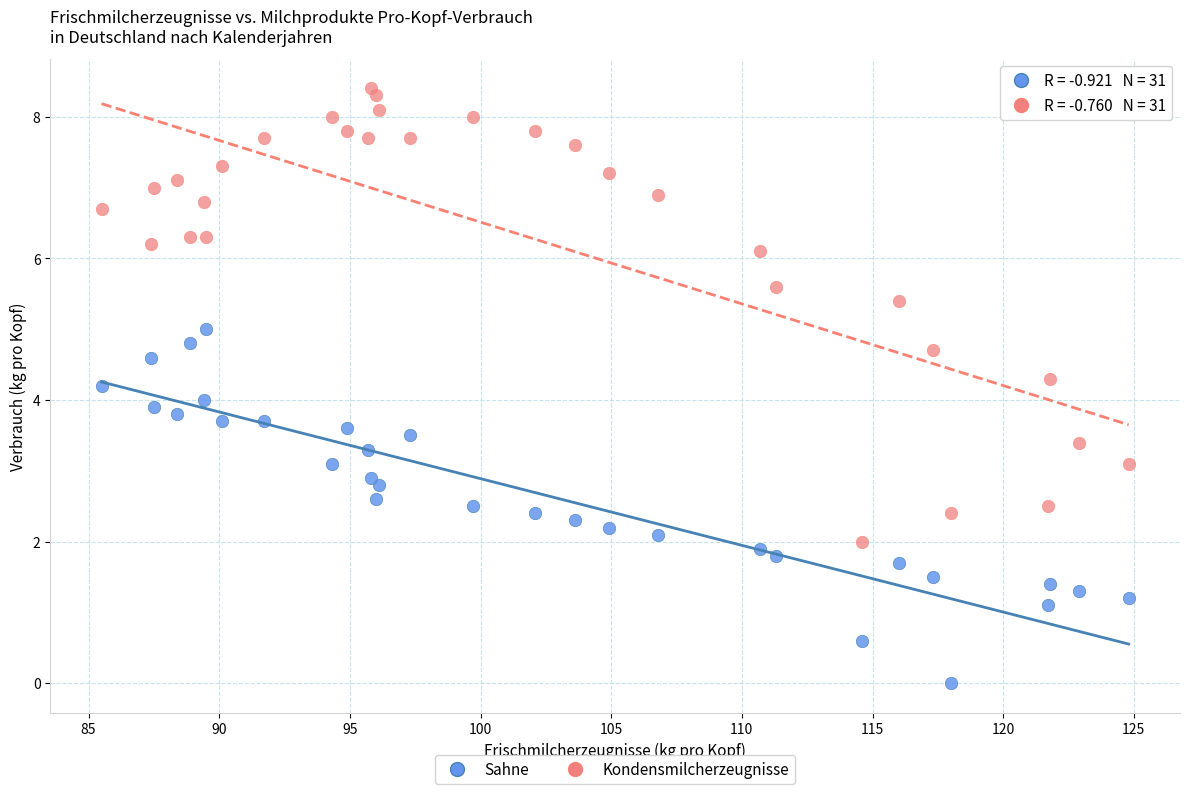

Which series contains the highest Y value?

Kondensmilcherzeugnisse